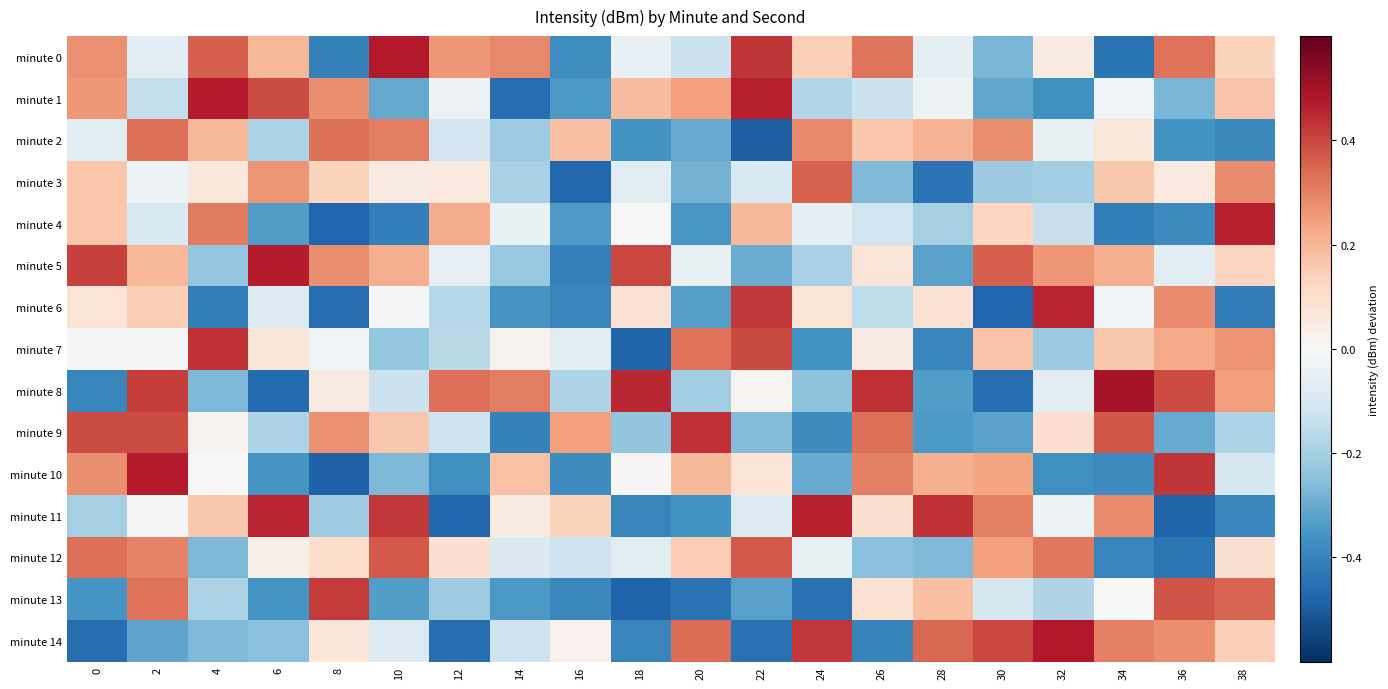

What is the difference between the highest and lowest values at 16?

0.7